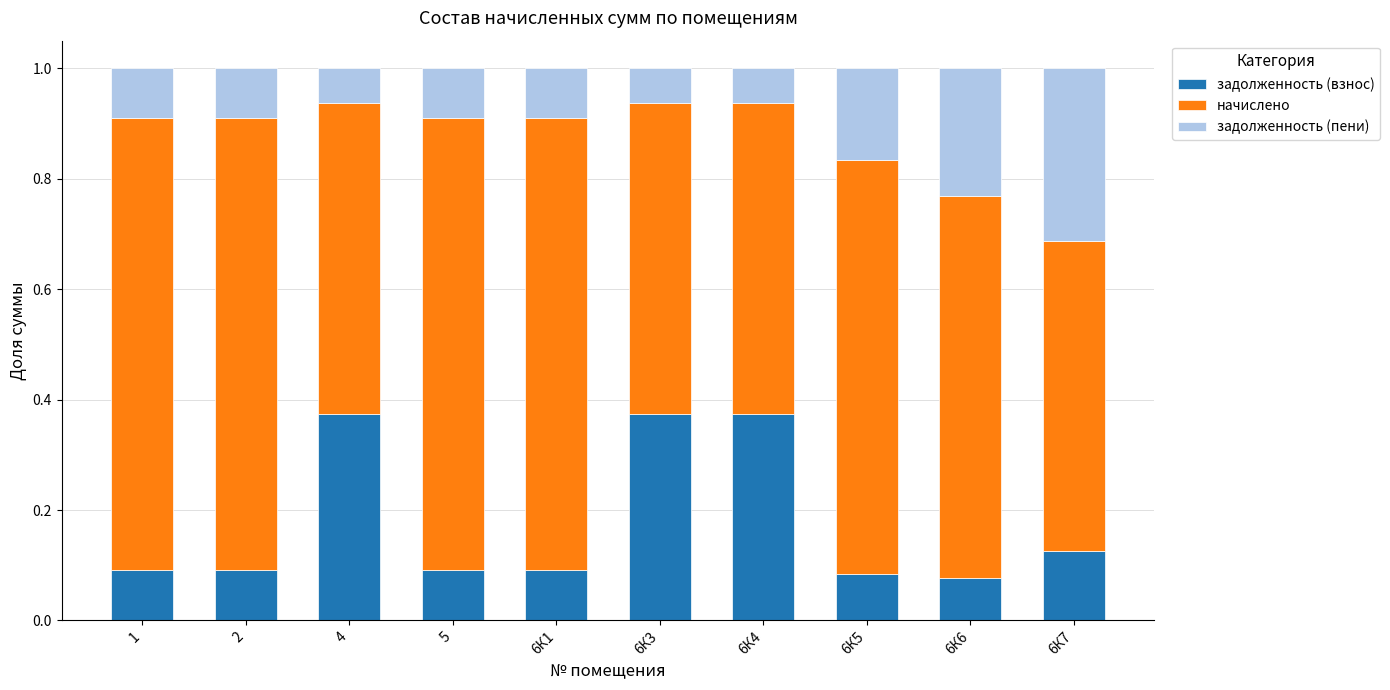

Is it true that задолженность (взнос) equals 0.1 at 5?

True